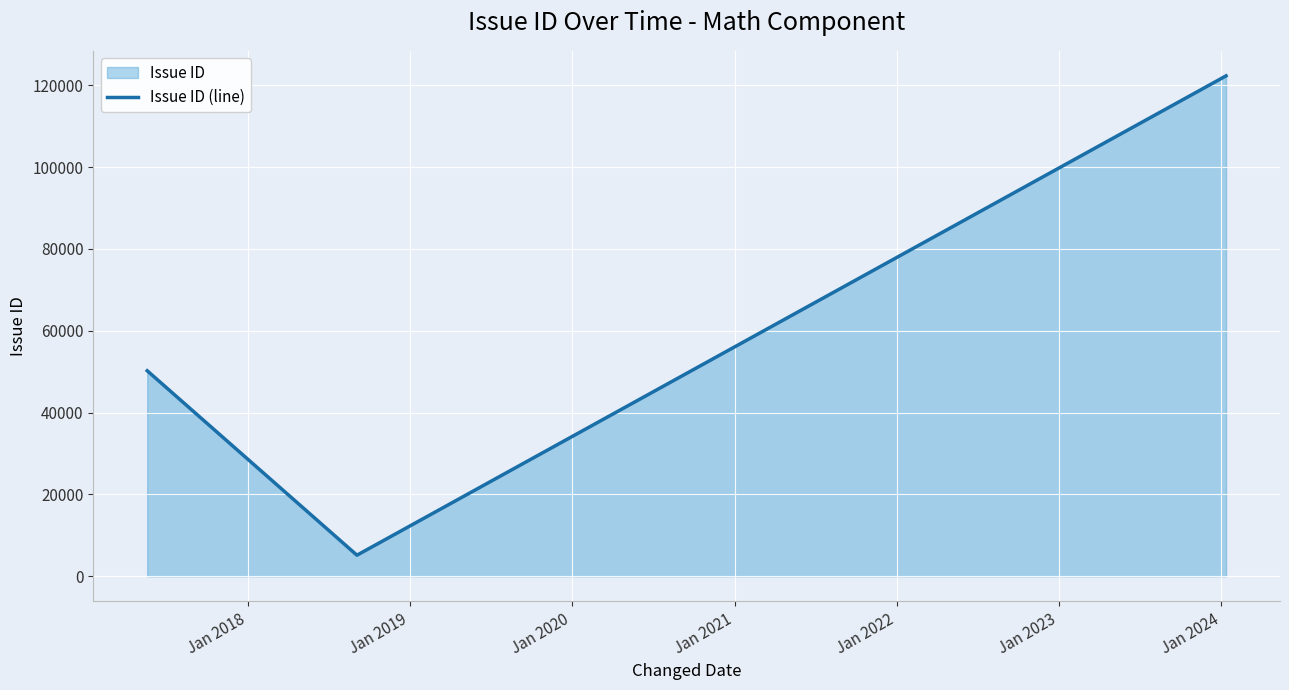

What is the greatest value displayed?

122313